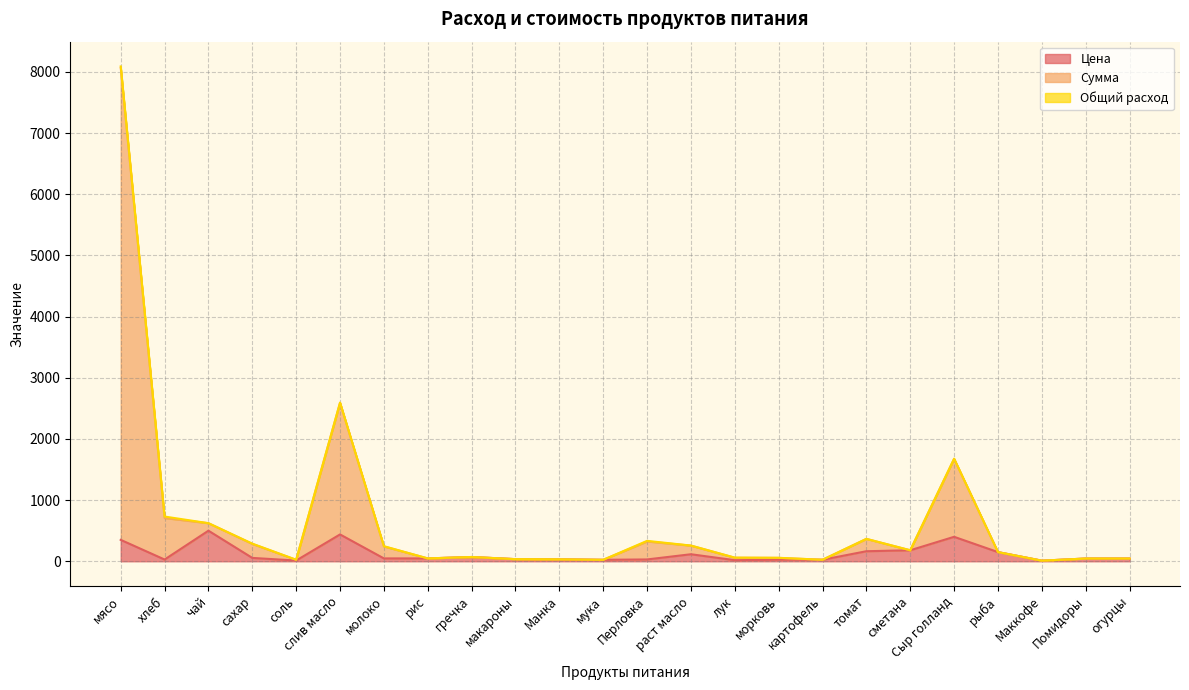

What is the average value of the Цена series?

118.6